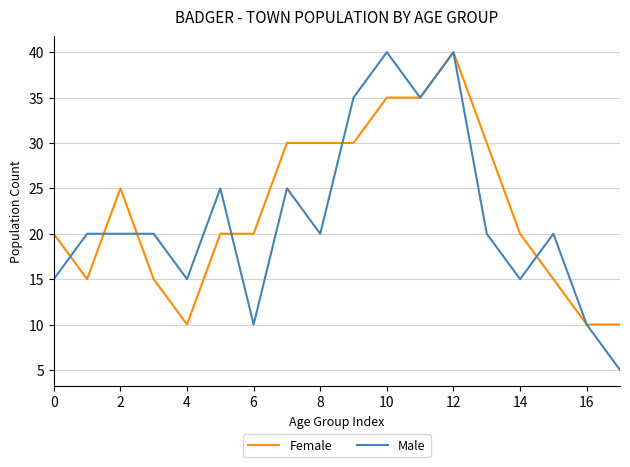

What is the highest value of the Male series?

40